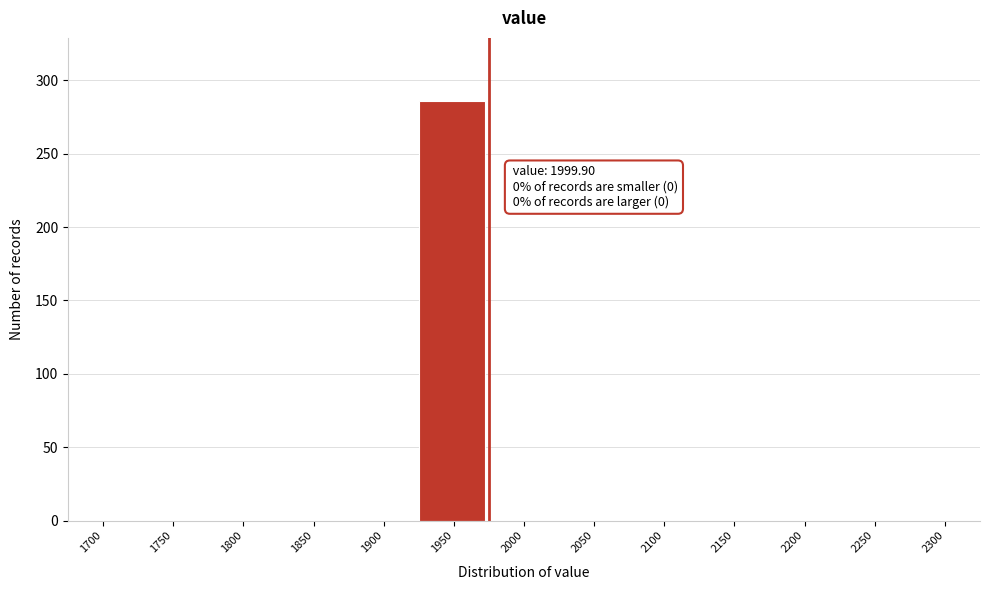

Reading left to right, list all the values displayed in this chart.

1700=0	1750=0	1800=0	1850=0	1900=0	1950=286	2000=0	2050=0	2100=0	2150=0	2200=0	2250=0	2300=0